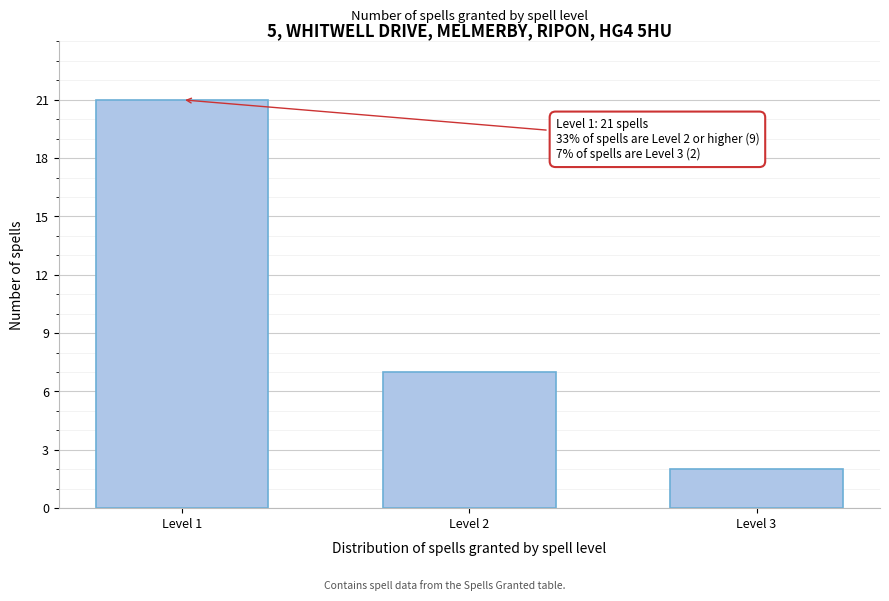

Reading right to left, transcribe all the data shown in this chart.

Level 3=2	Level 2=7	Level 1=21